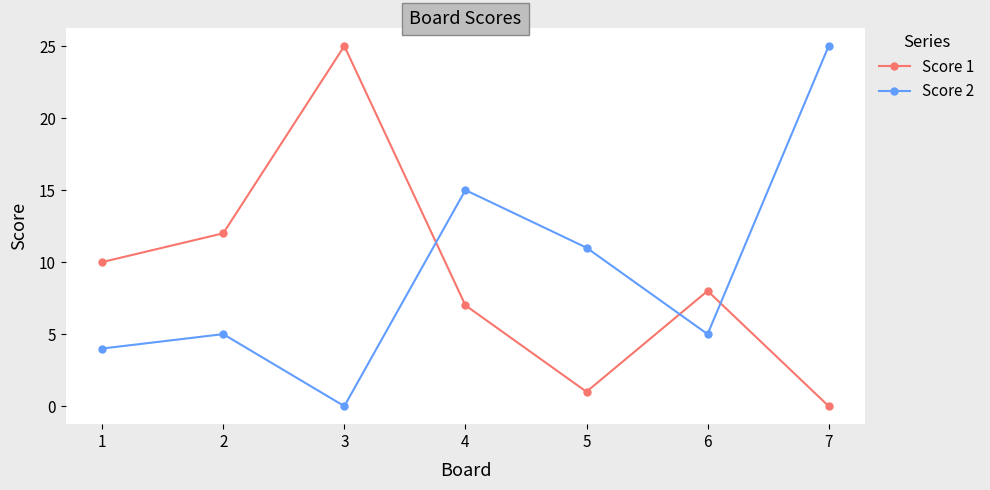

Reading left to right, list all the values displayed in this chart.

Score 1: 1=10	2=12	3=25	4=7	5=1	6=8	7=0
Score 2: 1=4	2=5	3=0	4=15	5=11	6=5	7=25